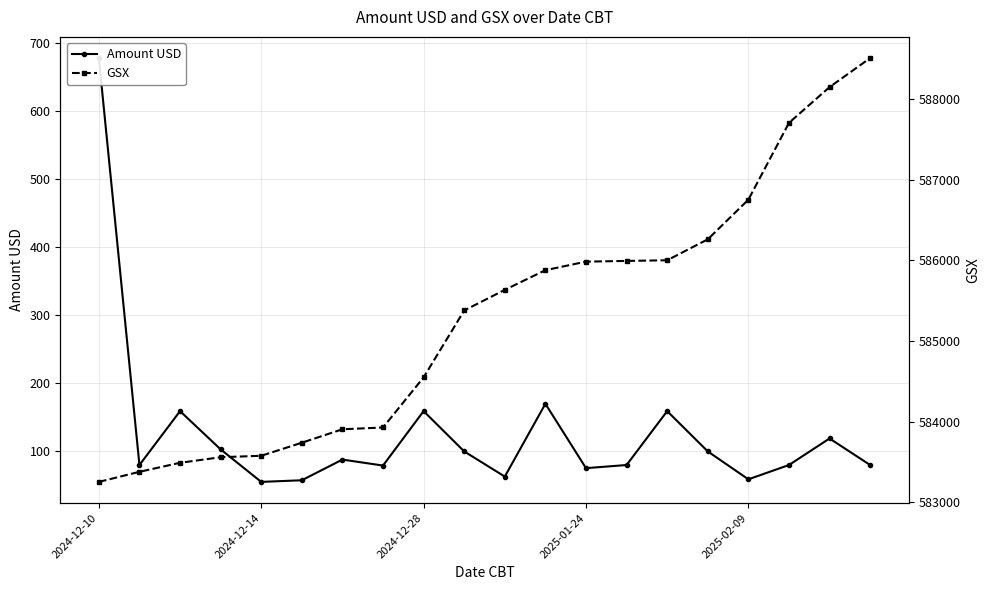

How many lines are shown in the chart?

2